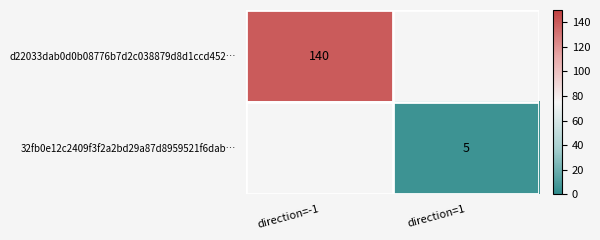

The d22033dab0d0b08776b7d2c038879d8d1ccd452… series shows 140 at direction=-1. True or false?

True